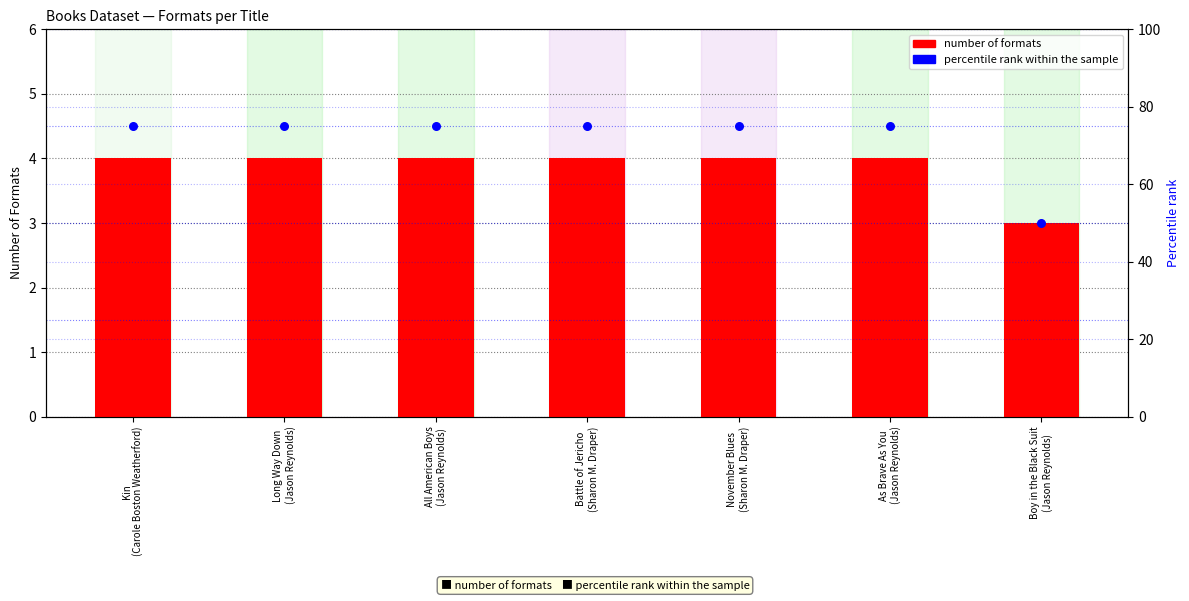

At which category is the sum across all series the highest?

Kin
(Carole Boston Weatherford)